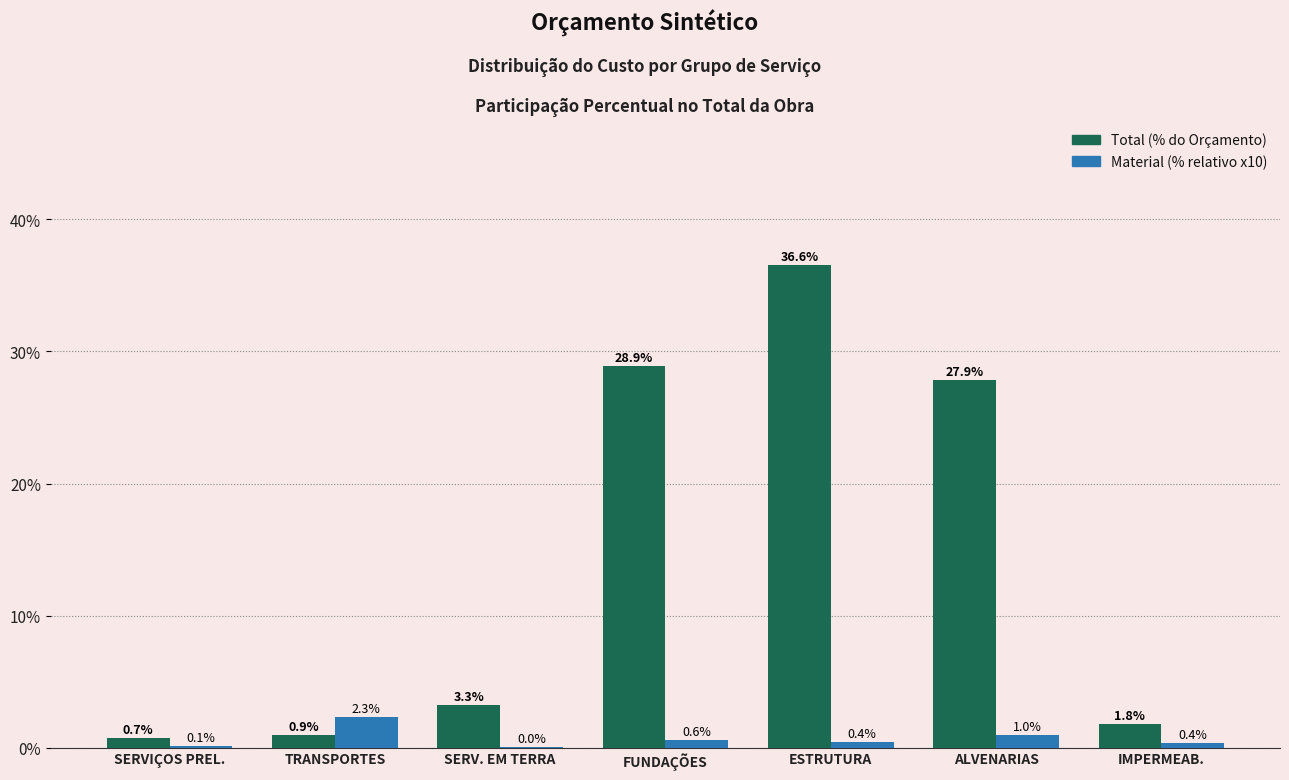

At which category is the sum across all series the highest?

ESTRUTURA